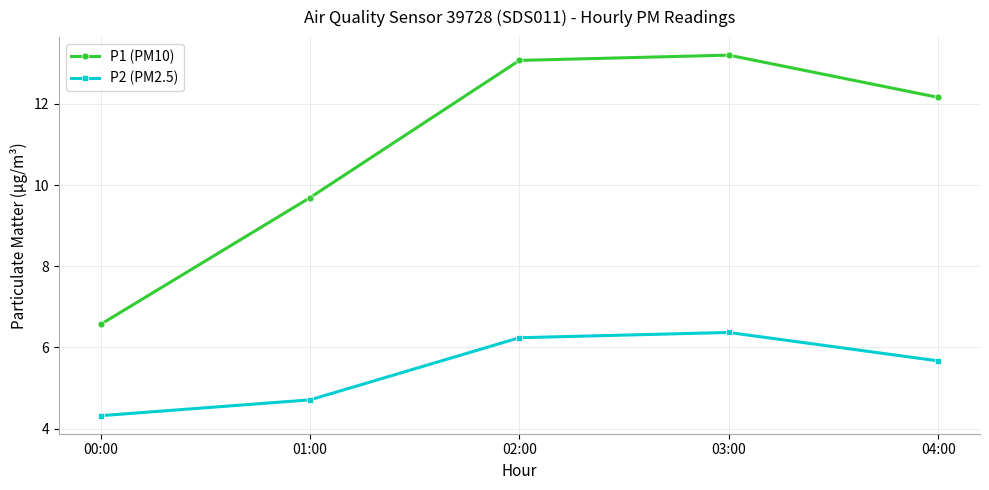

What is the label of the 3rd point from the left?

02:00